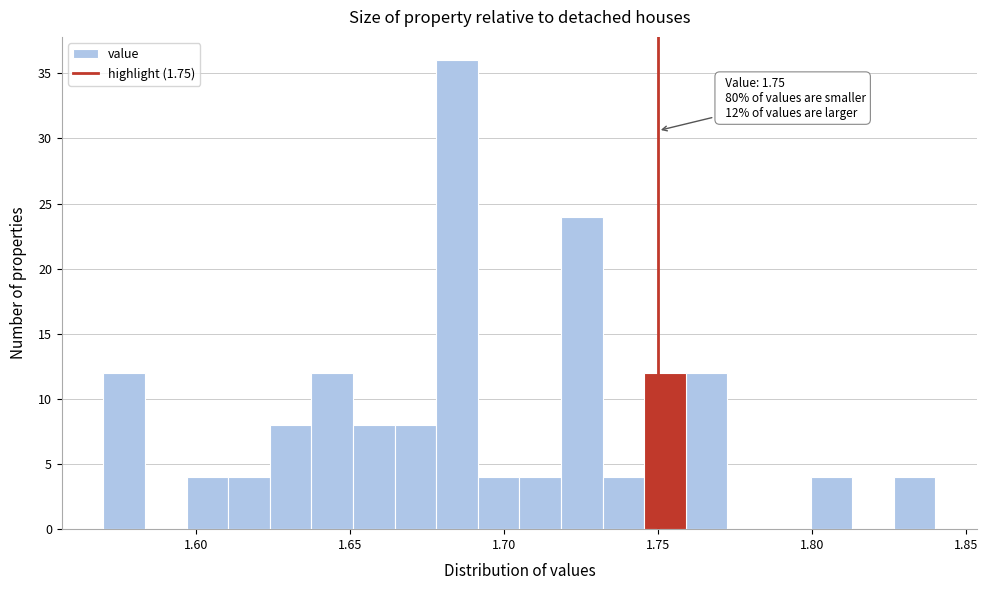

Read against the x-axis, roughly where is the centre of the tallest bar?

1.685